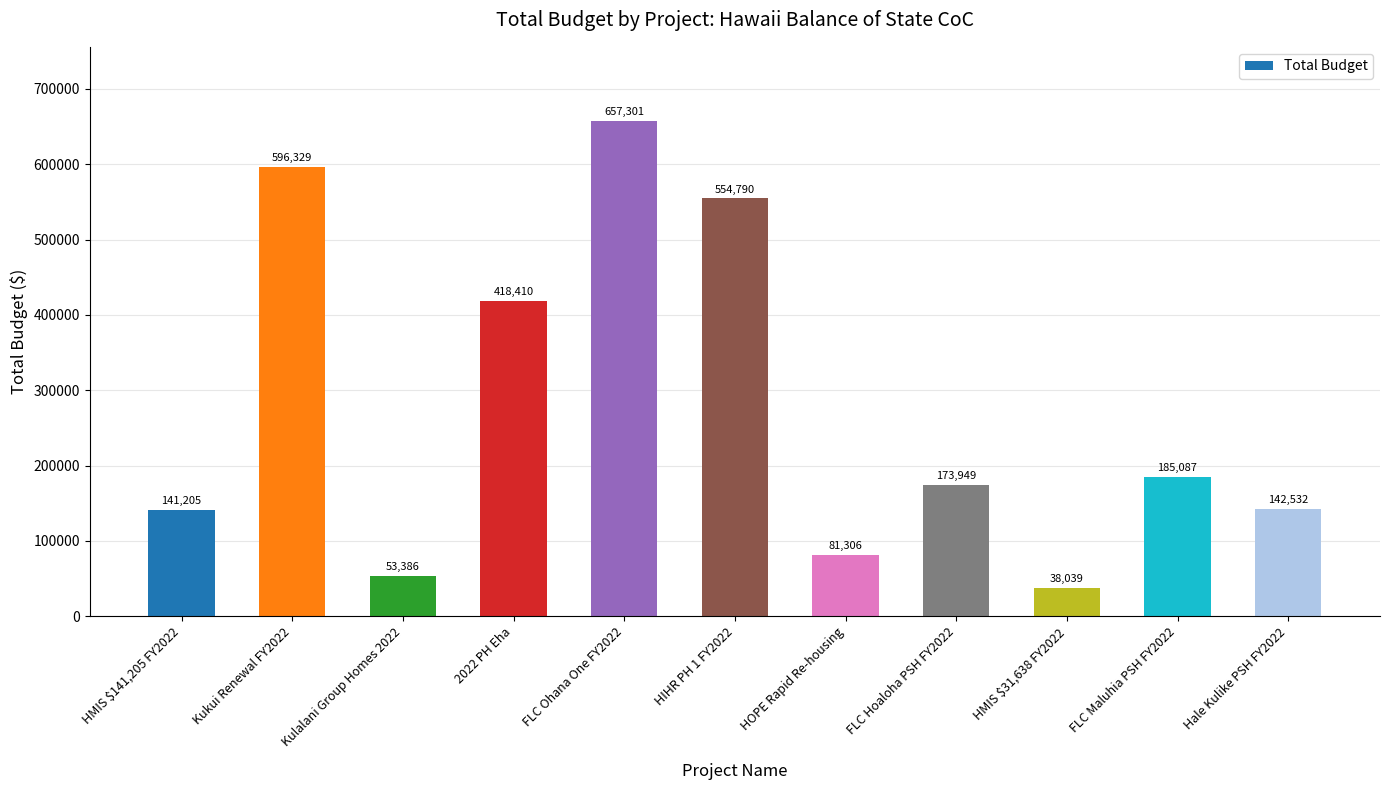

Is it true that the value at HOPE Rapid Re-housing is 144934?

False